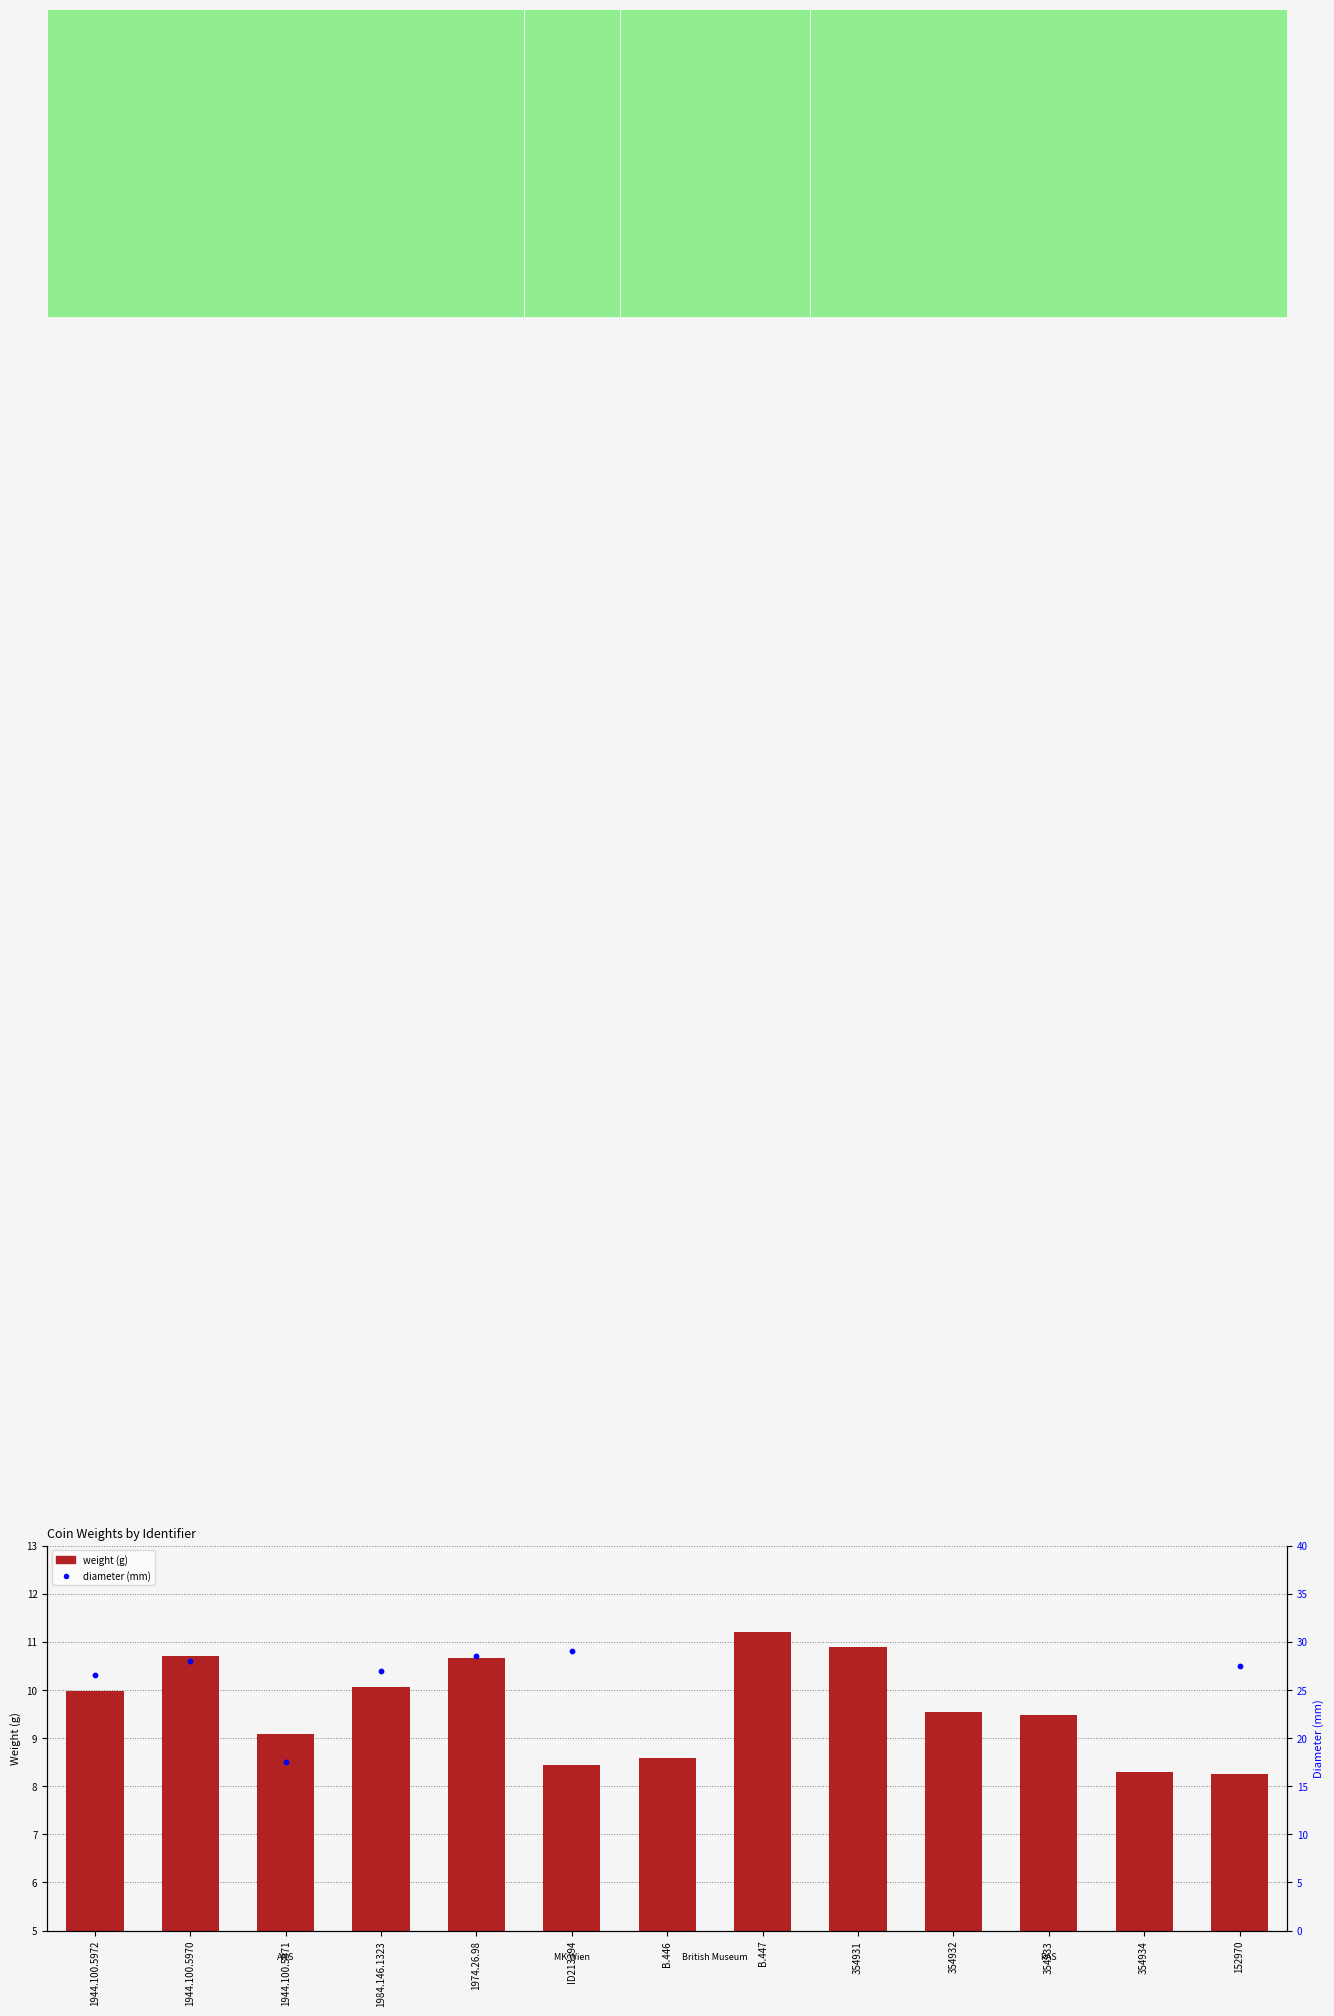

At which category is the sum across all series the highest?

1974.26.98